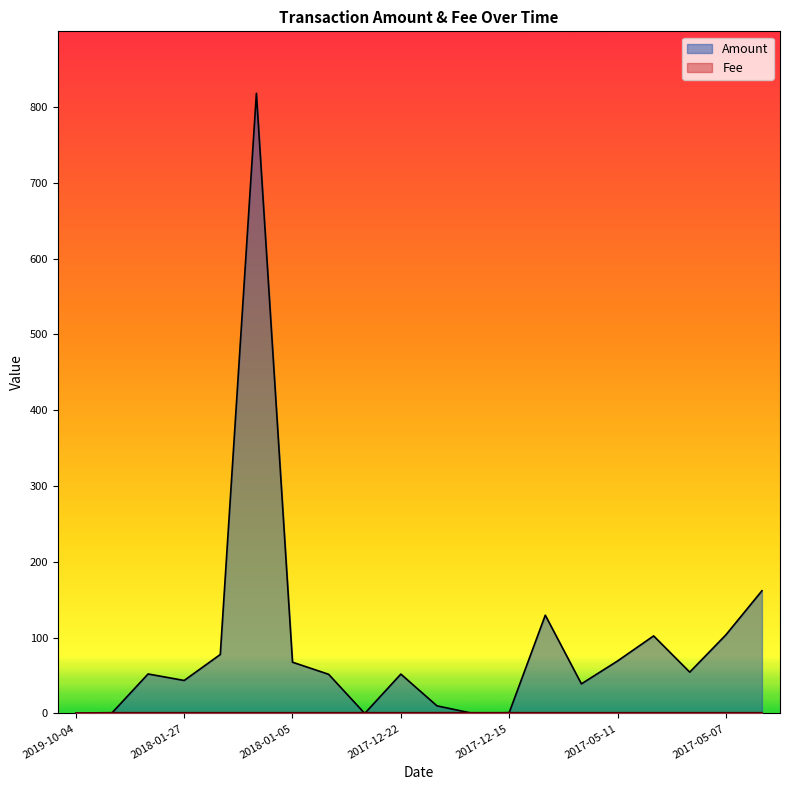

How many times do Amount and Fee cross each other?

4